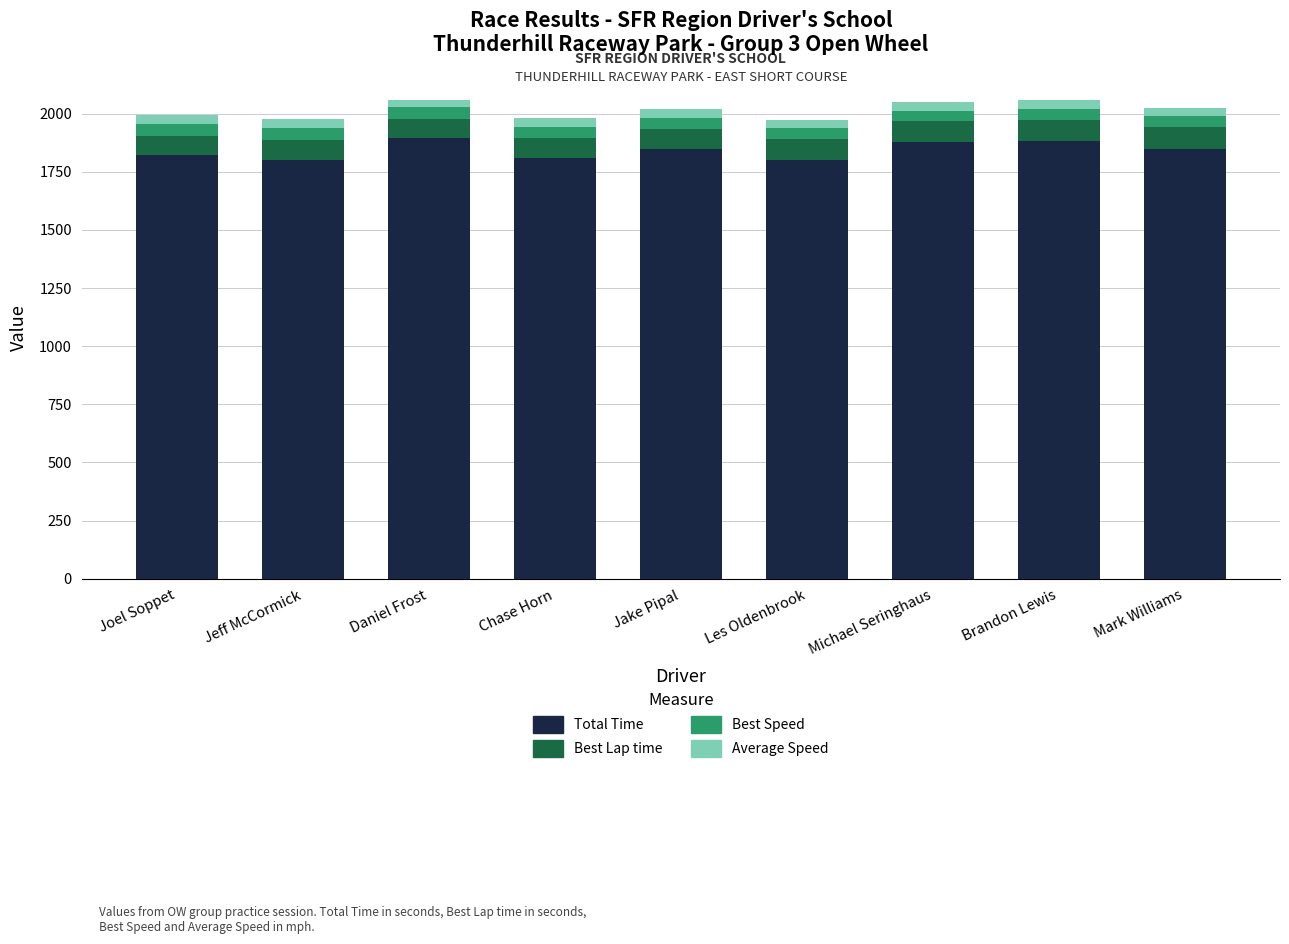

What is the difference between the maximum and minimum values in the Total Time series?

91.8